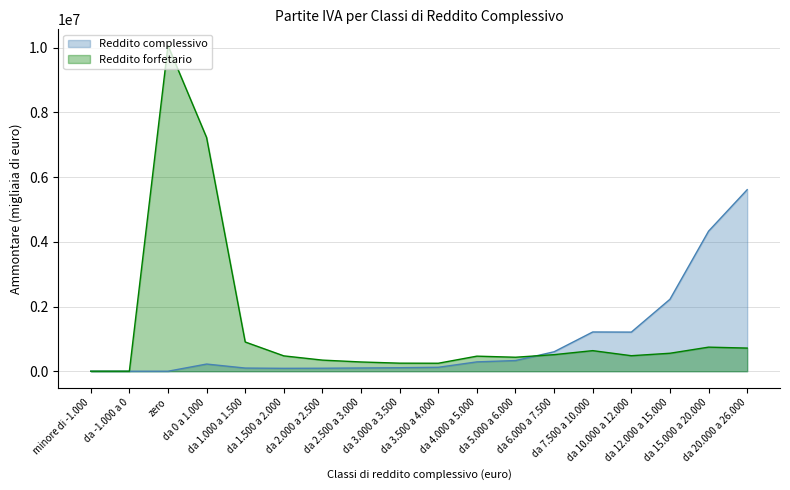

What position from the left is da 20.000 a 26.000?

18